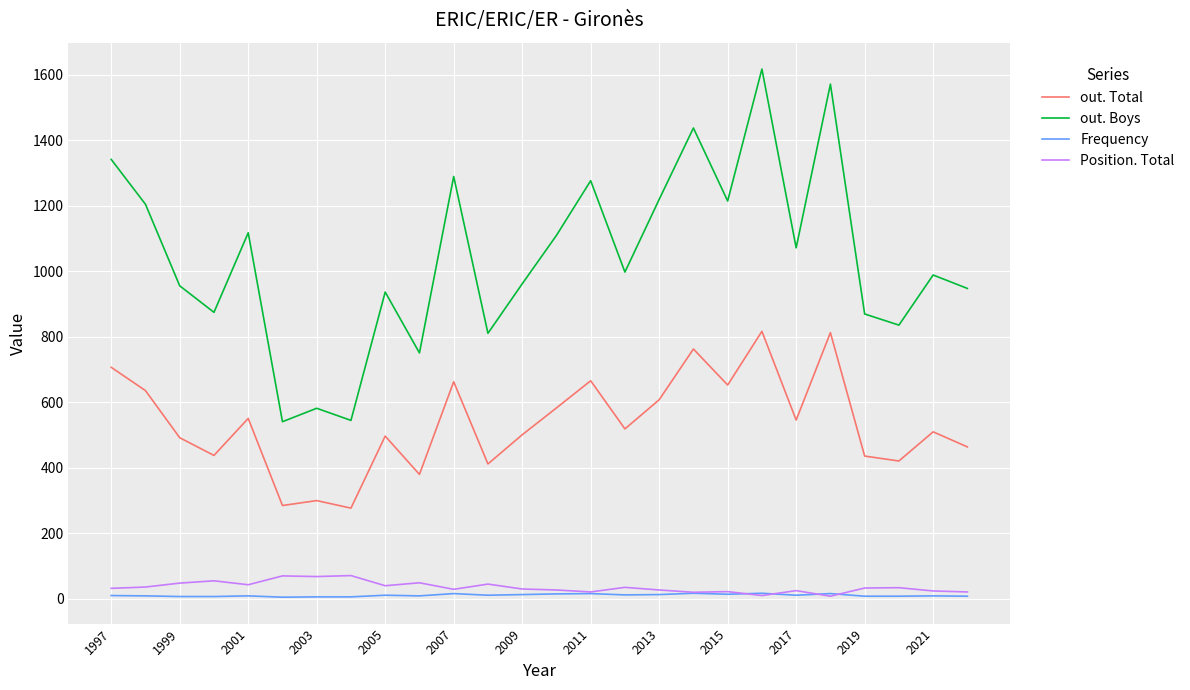

True or false: out. Boys and Frequency intersect in this chart.

False